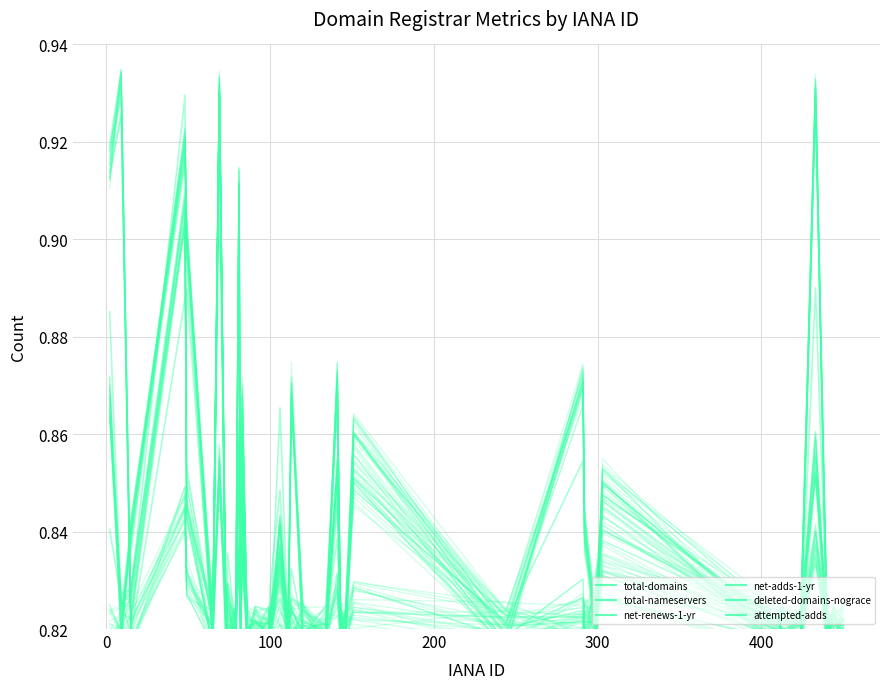

How many series are shown in this chart?

6